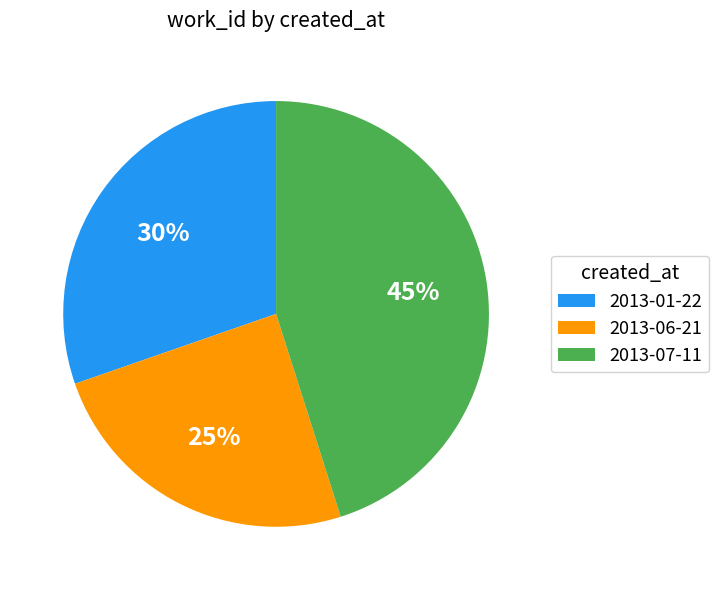

To the nearest percent, what percentage of the pie is 2013-06-21?

25%